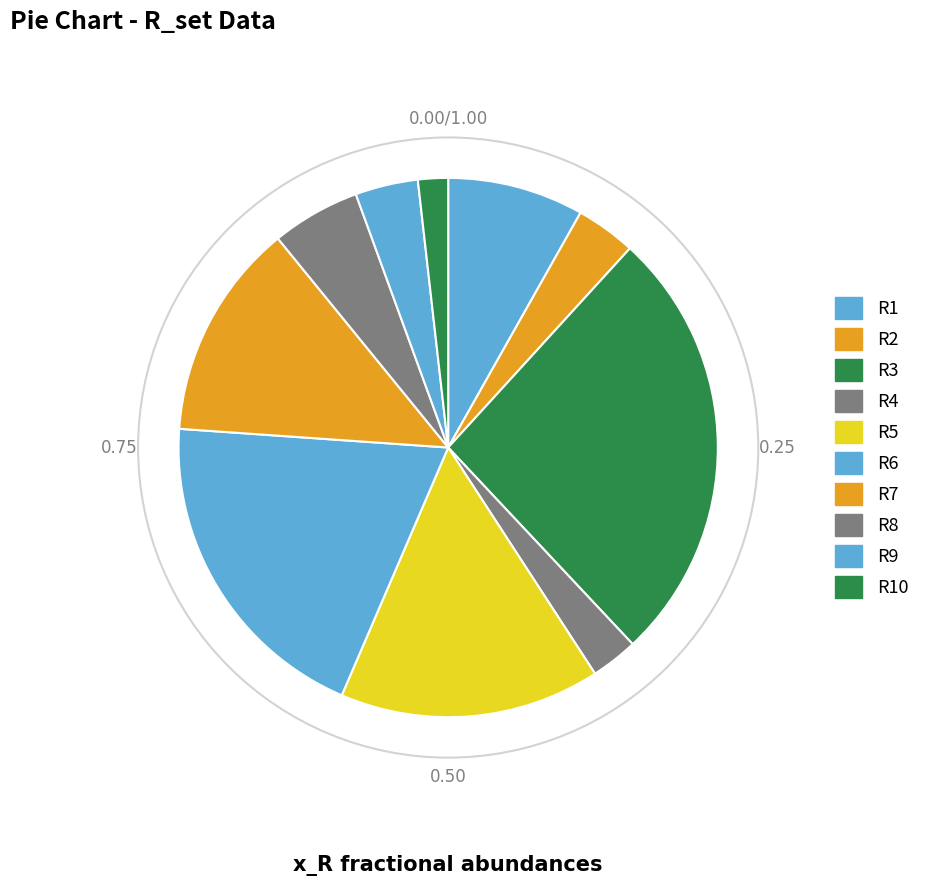

Count the number of slices in the pie.

10